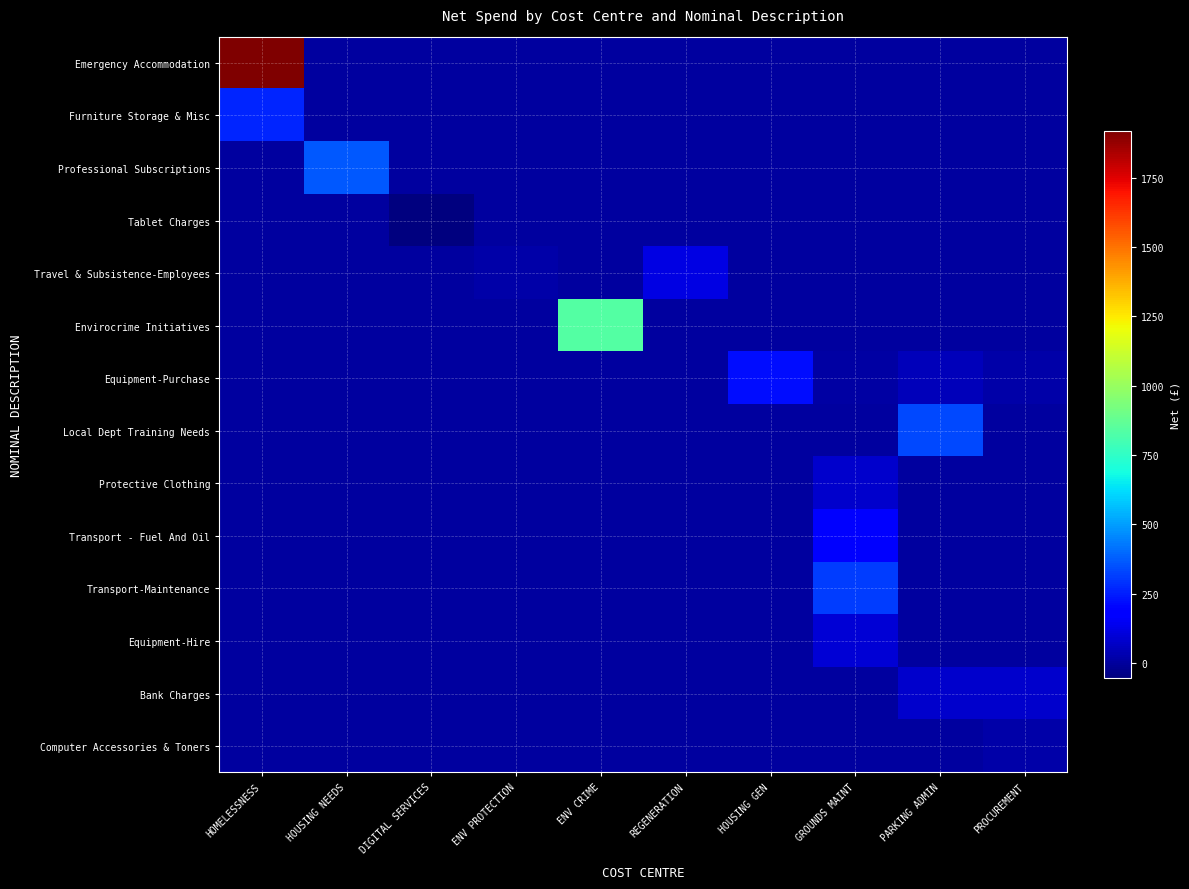

Reading right to left, extract all data points from this chart.

Emergency Accommodation: PROCUREMENT=0.0	PARKING ADMIN=0.0	GROUNDS MAINT=0.0	HOUSING GEN=0.0	REGENERATION=0.0	ENV CRIME=0.0	ENV PROTECTION=0.0	DIGITAL SERVICES=0.0	HOUSING NEEDS=0.0	HOMELESSNESS=1919.0
Furniture Storage & Misc: PROCUREMENT=0.0	PARKING ADMIN=0.0	GROUNDS MAINT=0.0	HOUSING GEN=0.0	REGENERATION=0.0	ENV CRIME=0.0	ENV PROTECTION=0.0	DIGITAL SERVICES=0.0	HOUSING NEEDS=0.0	HOMELESSNESS=266.2
Professional Subscriptions: PROCUREMENT=0.0	PARKING ADMIN=0.0	GROUNDS MAINT=0.0	HOUSING GEN=0.0	REGENERATION=0.0	ENV CRIME=0.0	ENV PROTECTION=0.0	DIGITAL SERVICES=0.0	HOUSING NEEDS=368.0	HOMELESSNESS=0.0
Tablet Charges: PROCUREMENT=0.0	PARKING ADMIN=0.0	GROUNDS MAINT=0.0	HOUSING GEN=0.0	REGENERATION=0.0	ENV CRIME=0.0	ENV PROTECTION=0.0	DIGITAL SERVICES=-54.7	HOUSING NEEDS=0.0	HOMELESSNESS=0.0
Travel & Subsistence-Employees: PROCUREMENT=0.0	PARKING ADMIN=0.0	GROUNDS MAINT=0.0	HOUSING GEN=0.0	REGENERATION=115.3	ENV CRIME=0.0	ENV PROTECTION=19.7	DIGITAL SERVICES=0.0	HOUSING NEEDS=0.0	HOMELESSNESS=0.0
Envirocrime Initiatives: PROCUREMENT=0.0	PARKING ADMIN=0.0	GROUNDS MAINT=0.0	HOUSING GEN=0.0	REGENERATION=0.0	ENV CRIME=832.3	ENV PROTECTION=0.0	DIGITAL SERVICES=0.0	HOUSING NEEDS=0.0	HOMELESSNESS=0.0
Equipment-Purchase: PROCUREMENT=16.7	PARKING ADMIN=49.9	GROUNDS MAINT=8.7	HOUSING GEN=218.1	REGENERATION=0.0	ENV CRIME=0.0	ENV PROTECTION=0.0	DIGITAL SERVICES=0.0	HOUSING NEEDS=0.0	HOMELESSNESS=0.0
Local Dept Training Needs: PROCUREMENT=0.0	PARKING ADMIN=331.0	GROUNDS MAINT=0.0	HOUSING GEN=0.0	REGENERATION=0.0	ENV CRIME=0.0	ENV PROTECTION=0.0	DIGITAL SERVICES=0.0	HOUSING NEEDS=0.0	HOMELESSNESS=0.0
Protective Clothing: PROCUREMENT=0.0	PARKING ADMIN=0.0	GROUNDS MAINT=82.7	HOUSING GEN=0.0	REGENERATION=0.0	ENV CRIME=0.0	ENV PROTECTION=0.0	DIGITAL SERVICES=0.0	HOUSING NEEDS=0.0	HOMELESSNESS=0.0
Transport - Fuel And Oil: PROCUREMENT=0.0	PARKING ADMIN=0.0	GROUNDS MAINT=182.1	HOUSING GEN=0.0	REGENERATION=0.0	ENV CRIME=0.0	ENV PROTECTION=0.0	DIGITAL SERVICES=0.0	HOUSING NEEDS=0.0	HOMELESSNESS=0.0
Transport-Maintenance: PROCUREMENT=0.0	PARKING ADMIN=0.0	GROUNDS MAINT=309.1	HOUSING GEN=0.0	REGENERATION=0.0	ENV CRIME=0.0	ENV PROTECTION=0.0	DIGITAL SERVICES=0.0	HOUSING NEEDS=0.0	HOMELESSNESS=0.0
Equipment-Hire: PROCUREMENT=0.0	PARKING ADMIN=0.0	GROUNDS MAINT=93.1	HOUSING GEN=0.0	REGENERATION=0.0	ENV CRIME=0.0	ENV PROTECTION=0.0	DIGITAL SERVICES=0.0	HOUSING NEEDS=0.0	HOMELESSNESS=0.0
Bank Charges: PROCUREMENT=78.8	PARKING ADMIN=78.8	GROUNDS MAINT=0.0	HOUSING GEN=0.0	REGENERATION=0.0	ENV CRIME=0.0	ENV PROTECTION=0.0	DIGITAL SERVICES=0.0	HOUSING NEEDS=0.0	HOMELESSNESS=0.0
Computer Accessories & Toners: PROCUREMENT=16.7	PARKING ADMIN=0.0	GROUNDS MAINT=0.0	HOUSING GEN=0.0	REGENERATION=0.0	ENV CRIME=0.0	ENV PROTECTION=0.0	DIGITAL SERVICES=0.0	HOUSING NEEDS=0.0	HOMELESSNESS=0.0